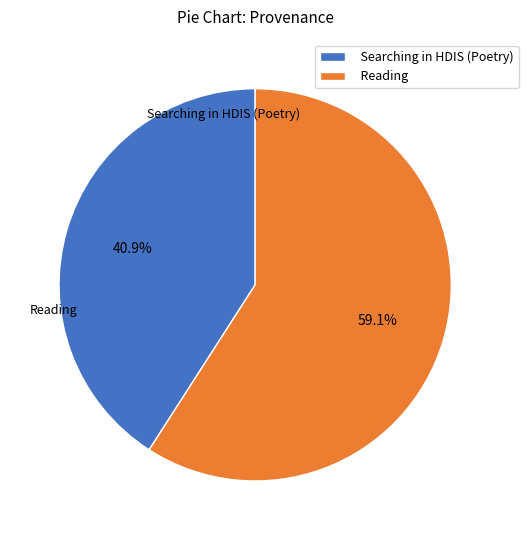

How many slices are in this pie chart?

2